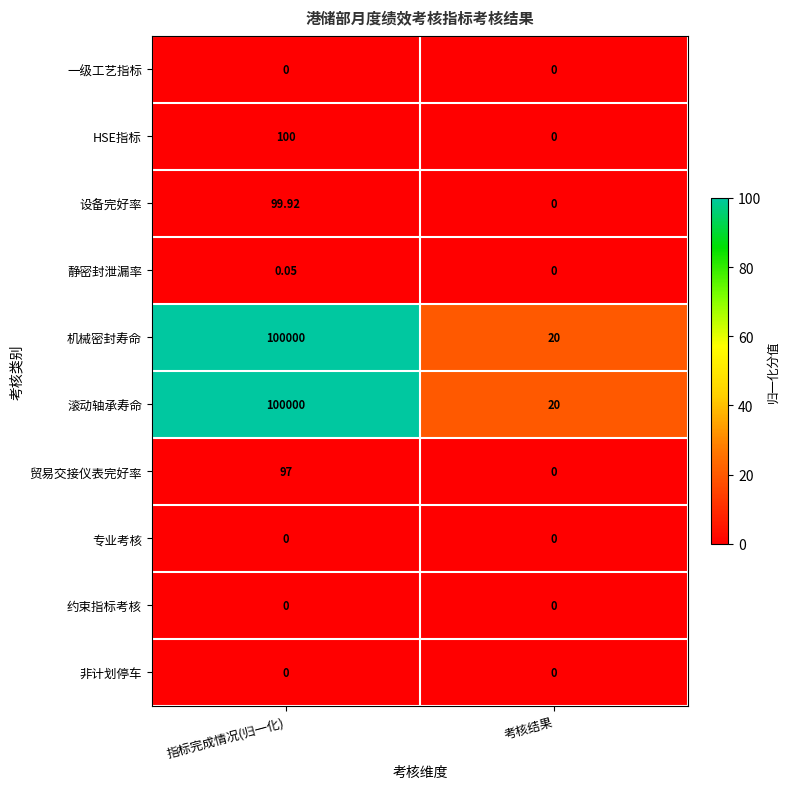

How many positive values does the HSE指标 series have?

1